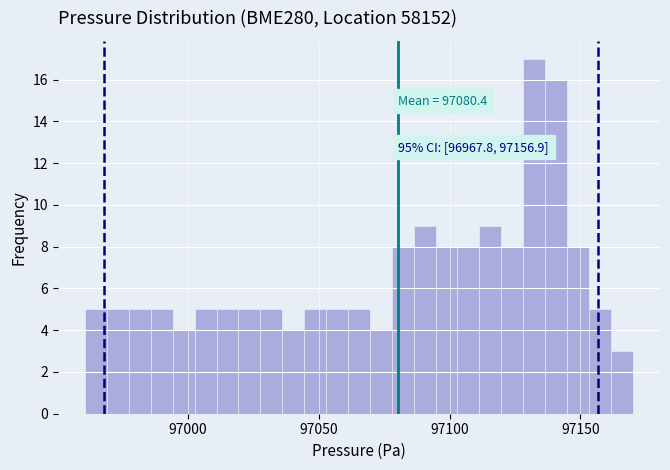

Around what value on the x-axis is the tallest bar? Give the approximate position of its centre, as read against the axis.

97130